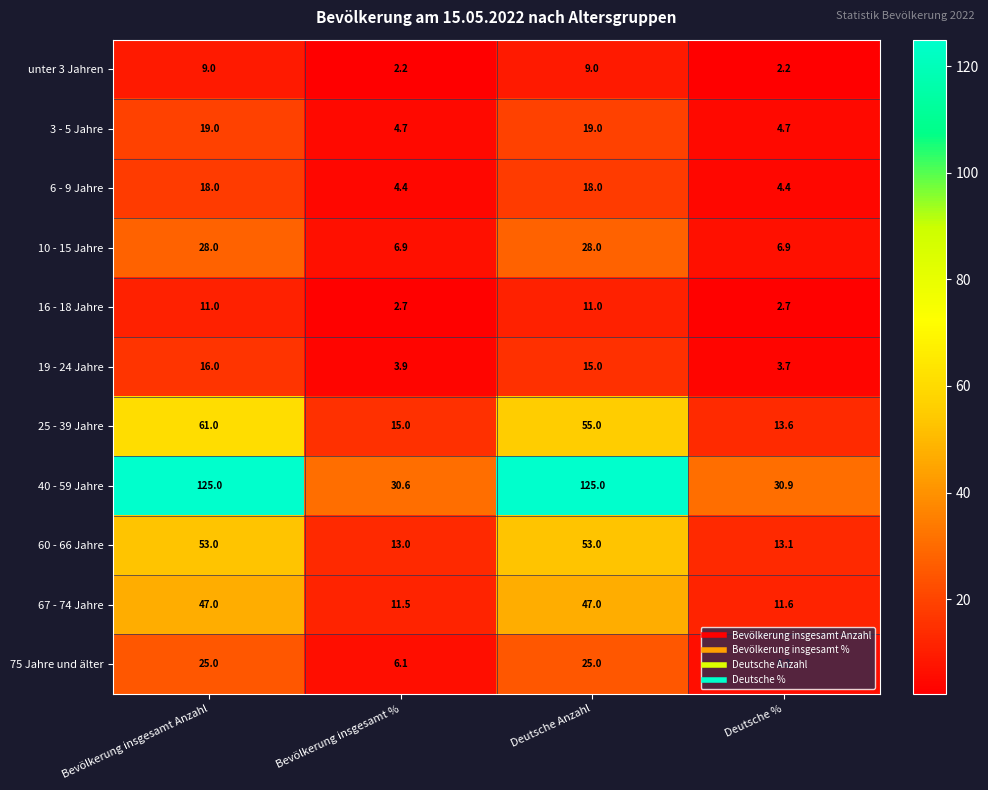

What is the approximate value of 75 Jahre und älter at Deutsche %?

6.2